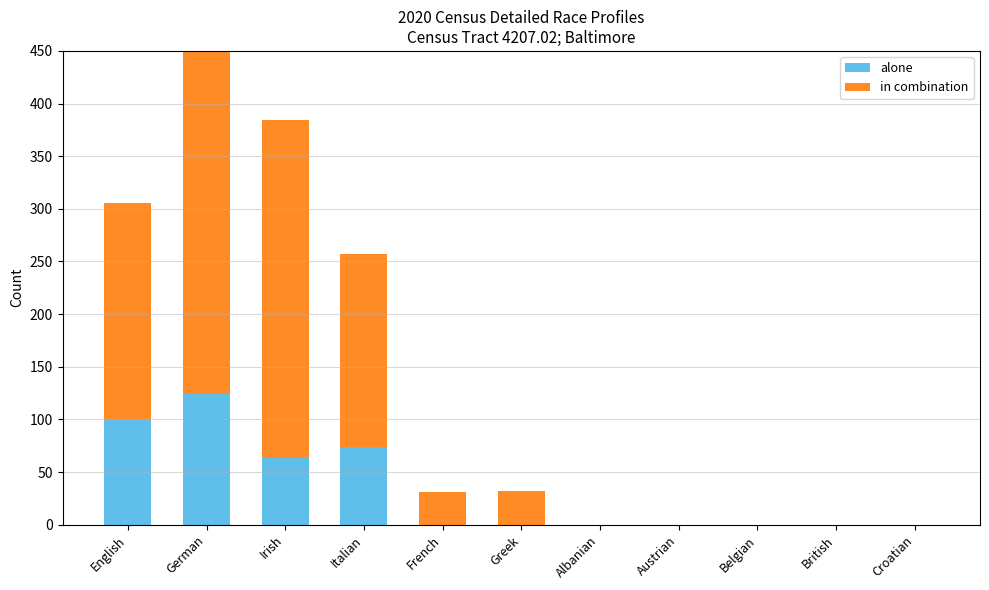

How many values in in combination are above zero?

6